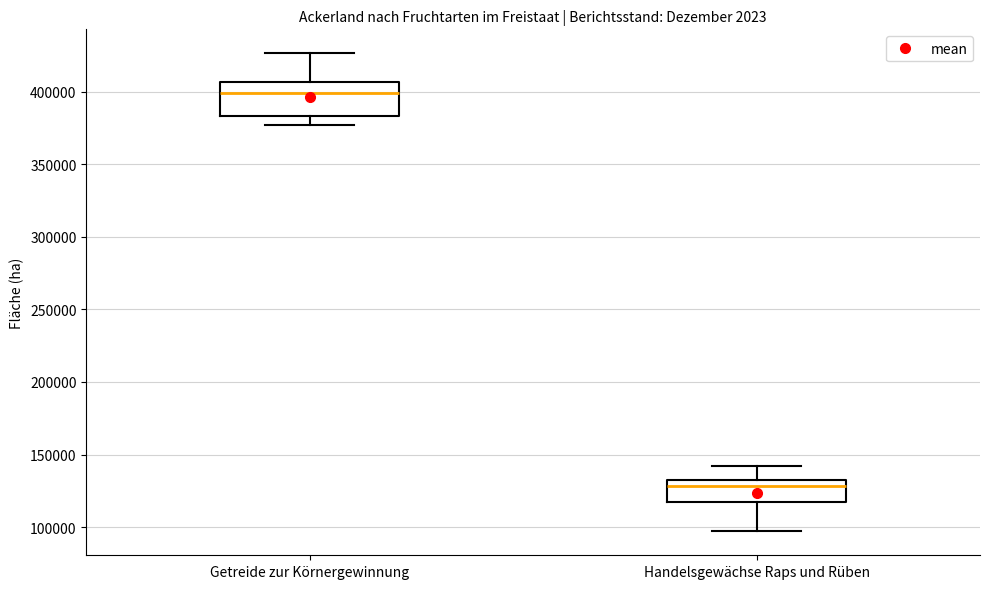

Where is the lower edge of the box for Handelsgewächse Raps und Rüben on the y-axis? The values are not printed on the chart, so give them approximately, as read against the axis.

115000